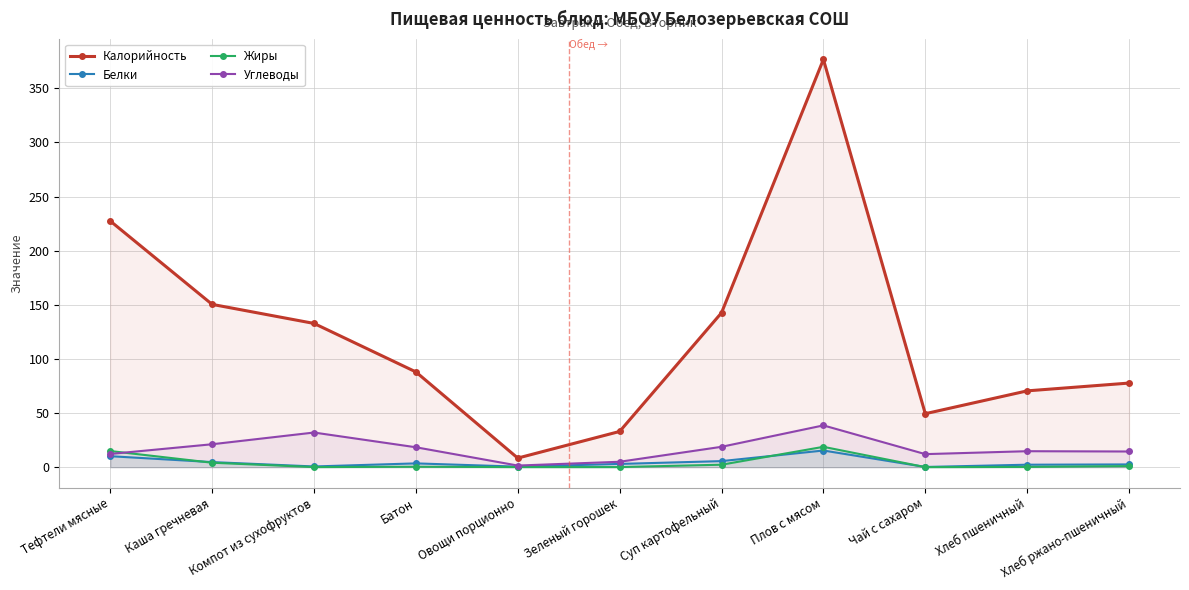

In Углеводы, how many points are lower than both neighbors (excluding endpoints)?

2